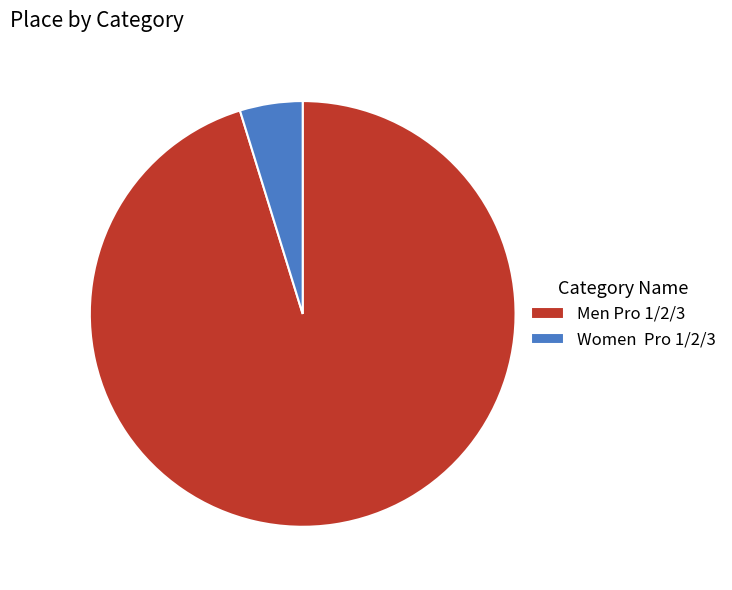

Is the sum of Men Pro 1/2/3 and Women Pro 1/2/3 greater than half?

Yes